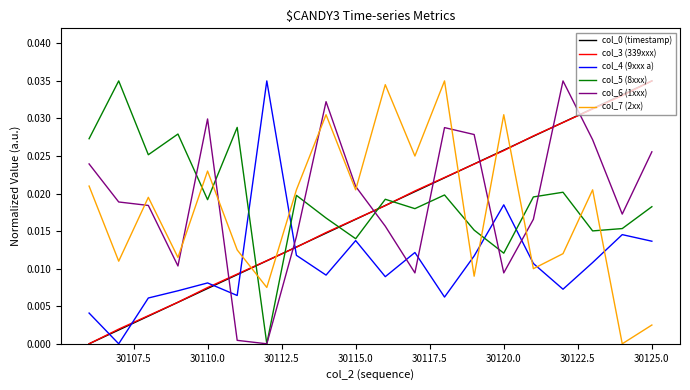

True or false: col_7 (2xx) and col_6 (1xxx) cross at least once.

True